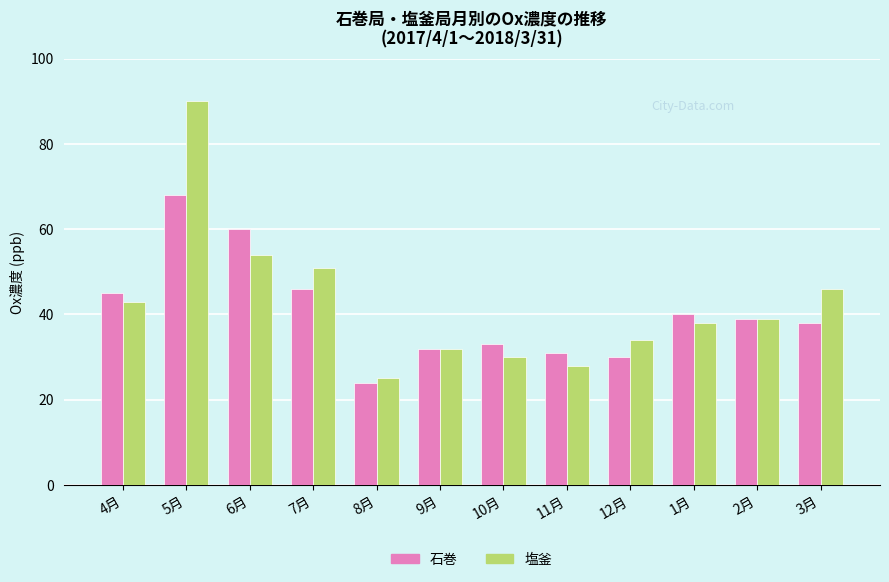

How many values in the 塩釜 series are below 39?

6